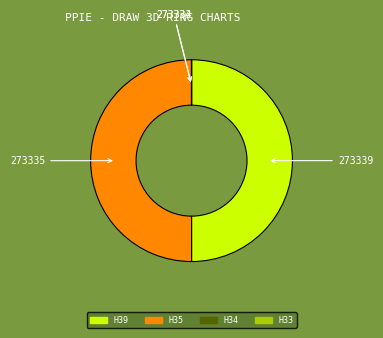

True or false: 273339 accounts for 50% of the total.

True